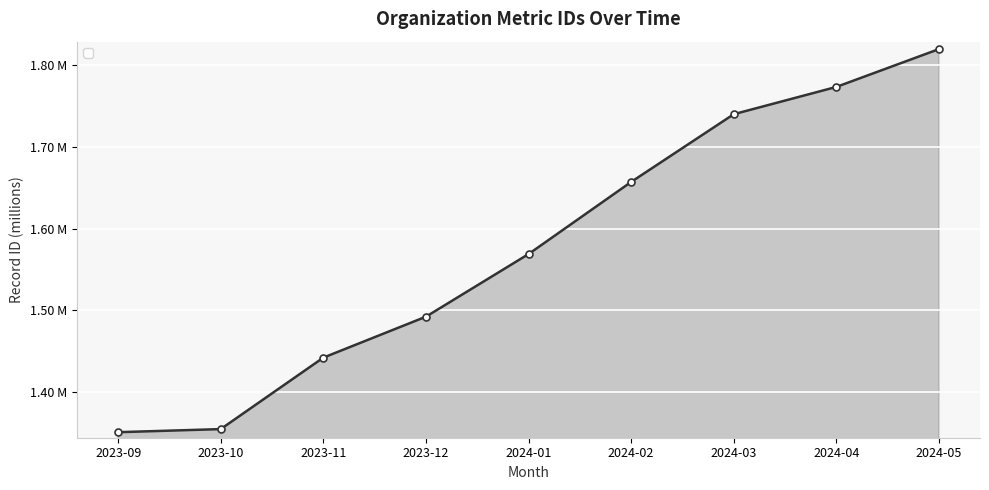

Is it true that the value at 2024-02 is 1.7?

True